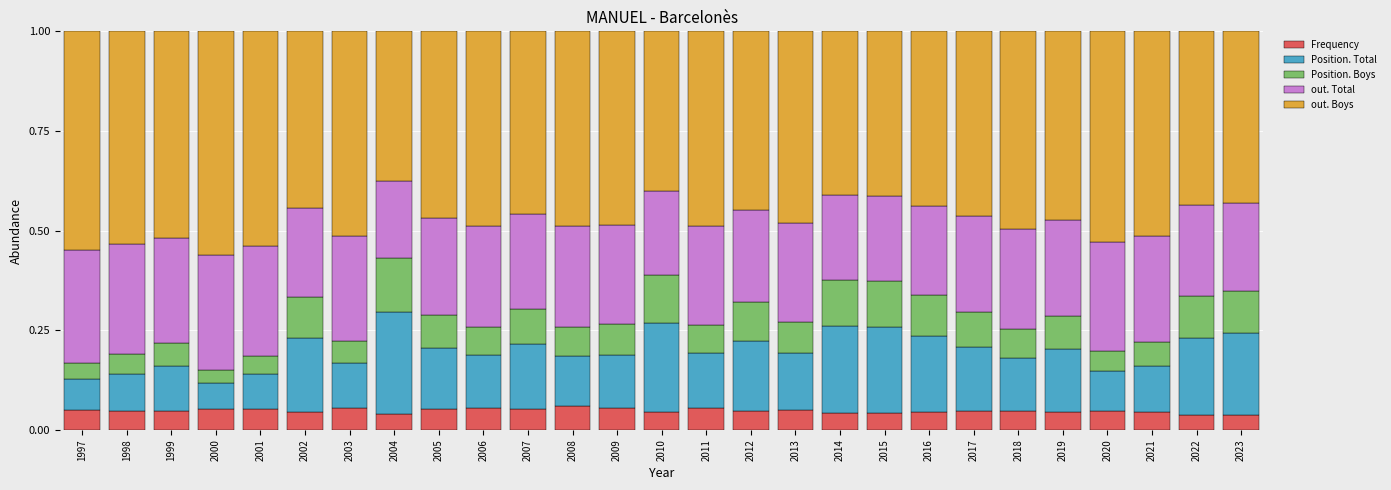

What is the total value across all series at 2000?

1.0